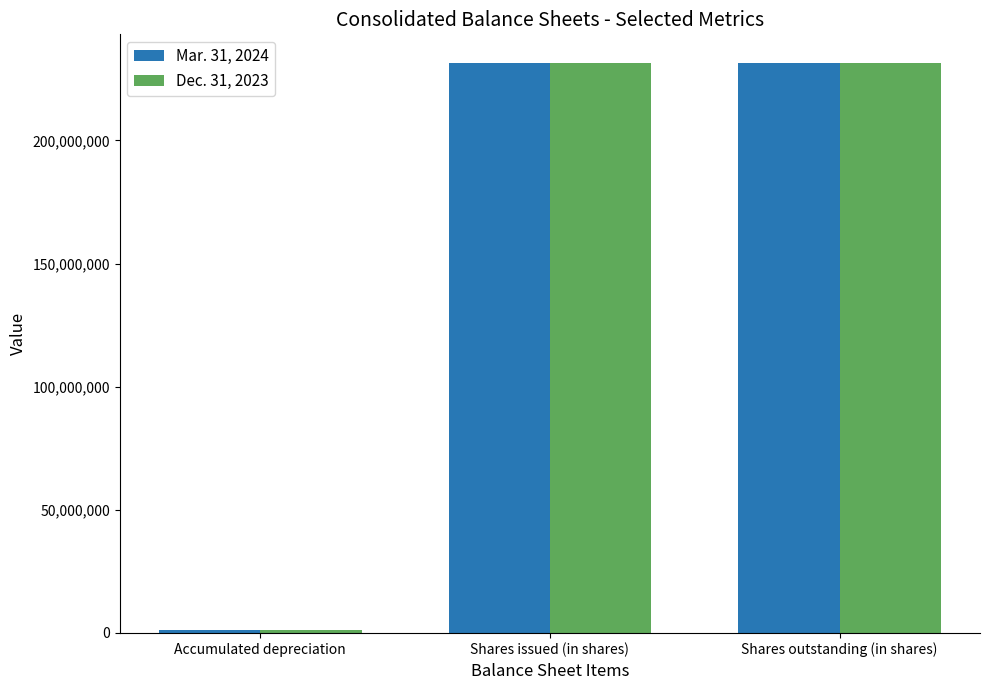

Reading right to left, what are all the values shown in this chart?

Mar. 31, 2024: 231494286	231494286	1059405
Dec. 31, 2023: 231266020	231266020	1021086